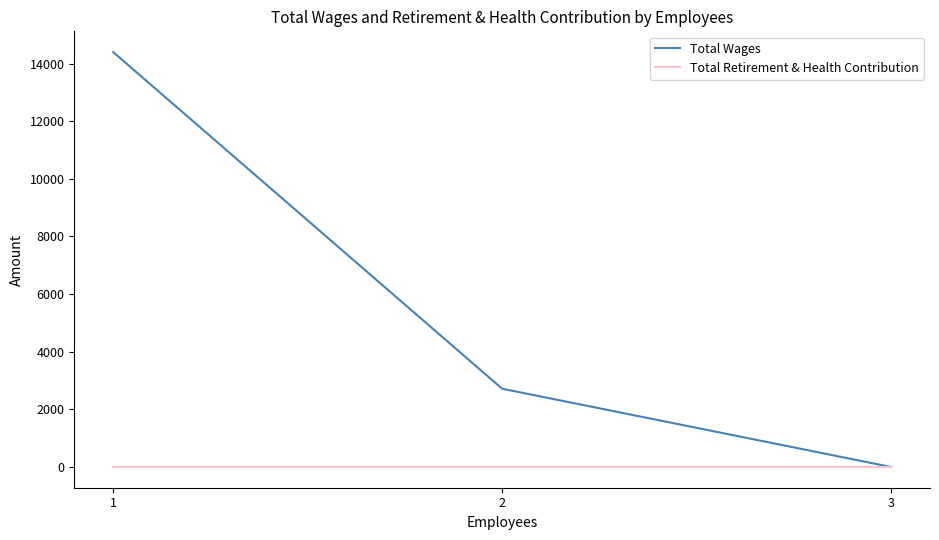

Does the chart display data point markers on the line(s)?

No